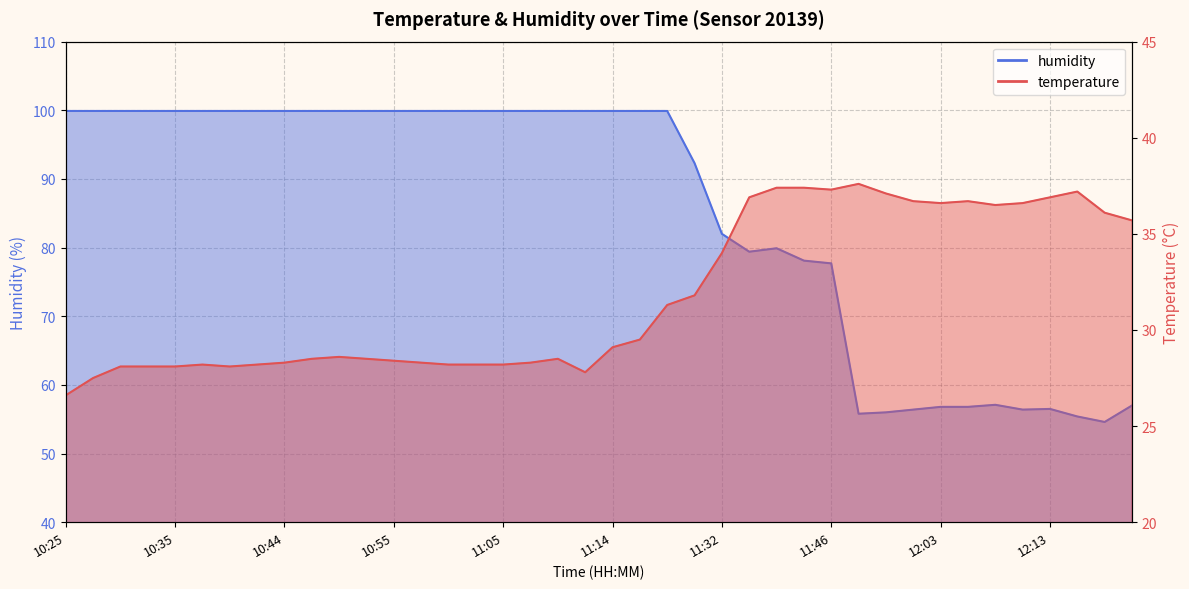

What is the label of the 38th point from the left?

12:16